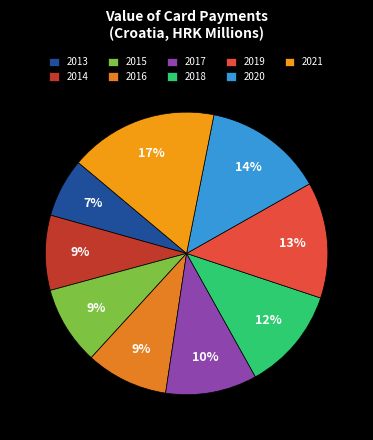

What is the change in value from 2016 to 2018?

+13872.6